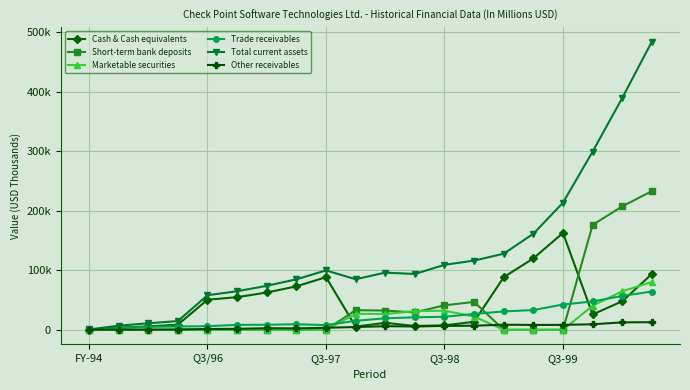

Is this an area chart (filled region under the line)?

No